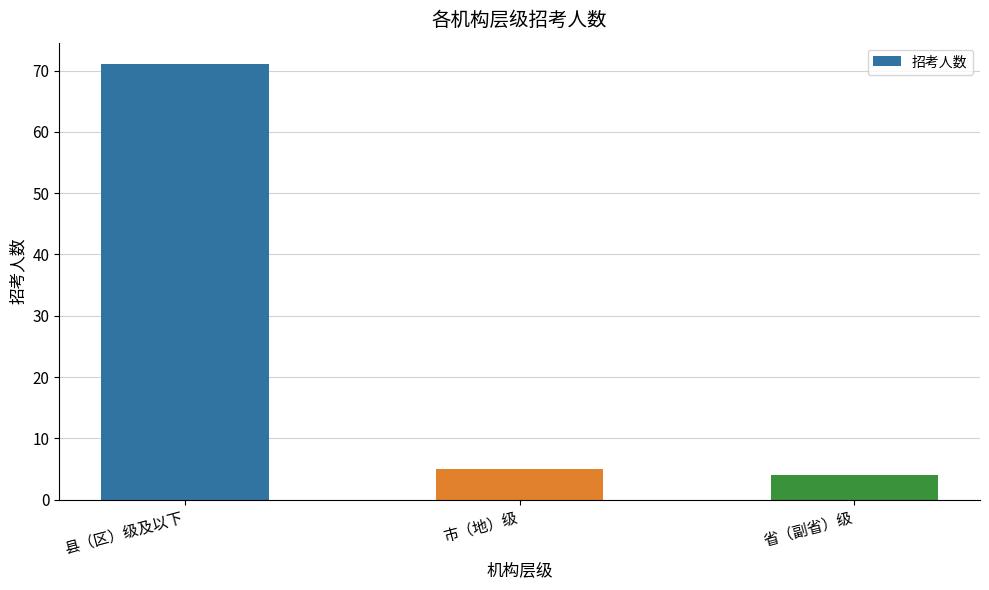

Does the chart contain any negative values?

No